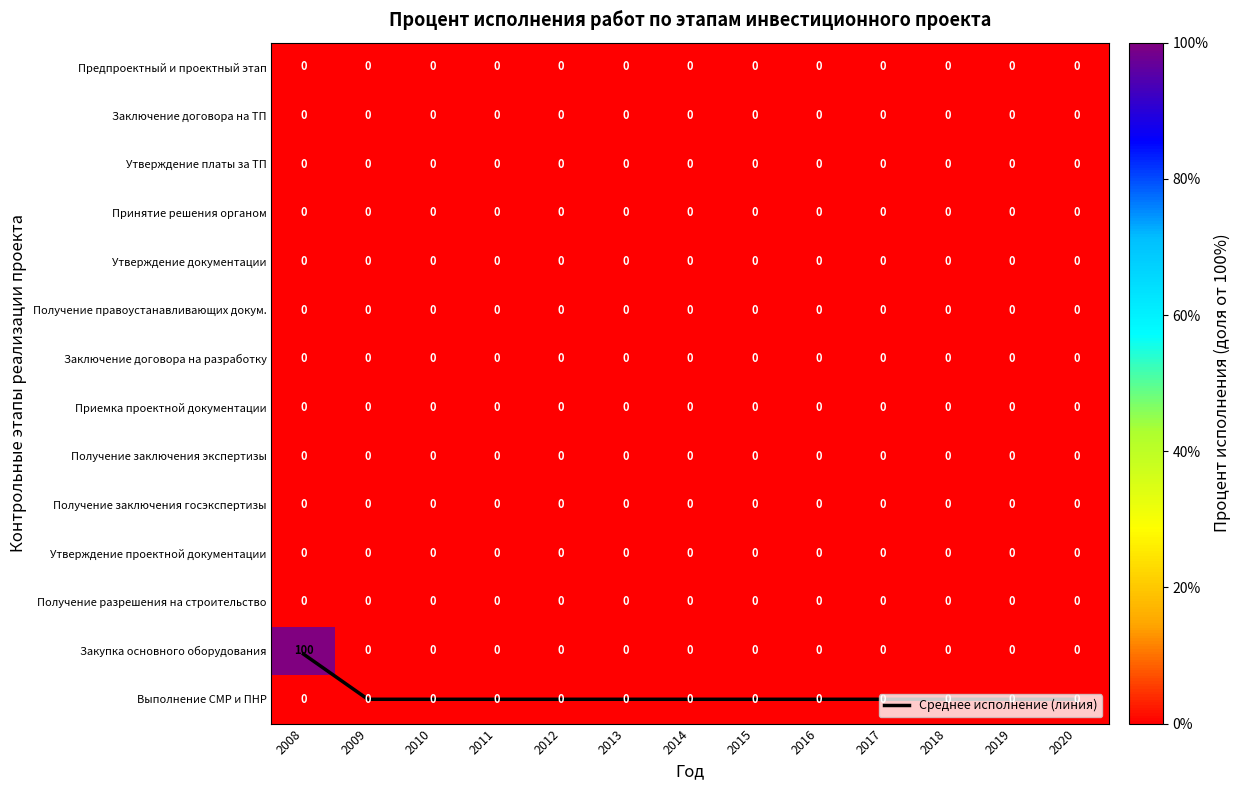

True or false: Получение разрешения на строительство has a value of 0.0 at 2018.

True